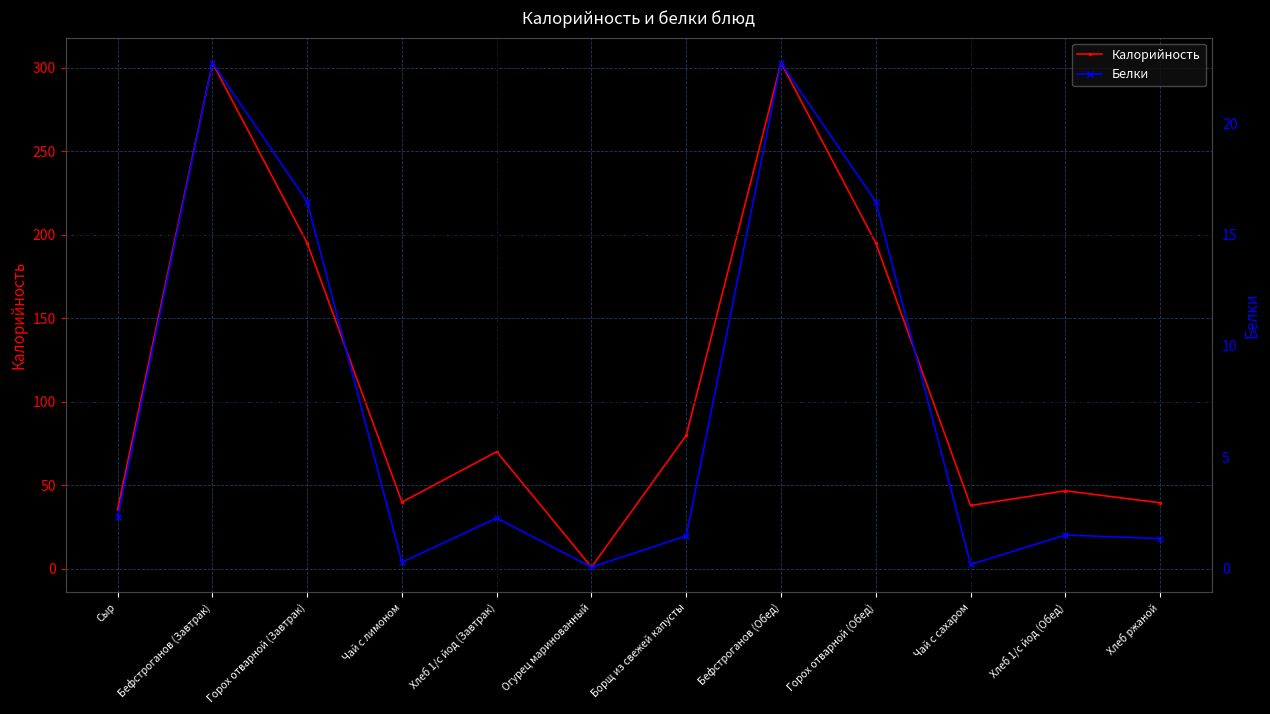

True or false: Калорийность and Белки cross at least once.

False